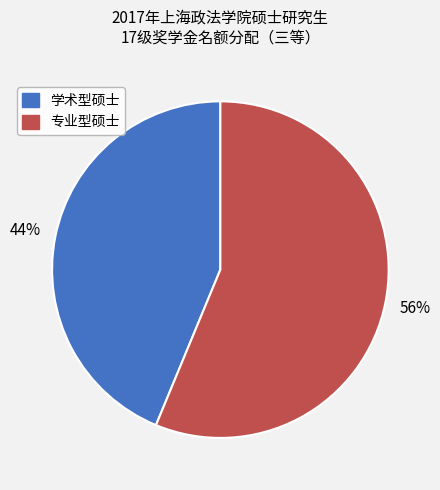

To the nearest percent, what is the average slice percentage?

50%